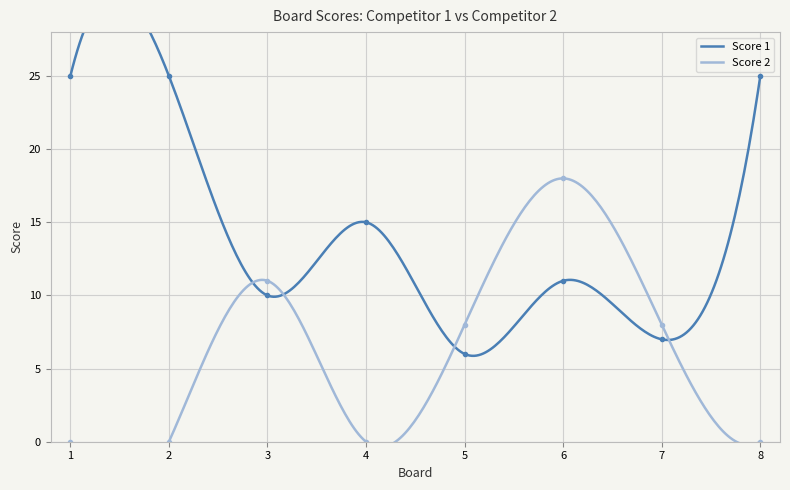

In Score 1, how many points are higher than both neighbors (excluding endpoints)?

2